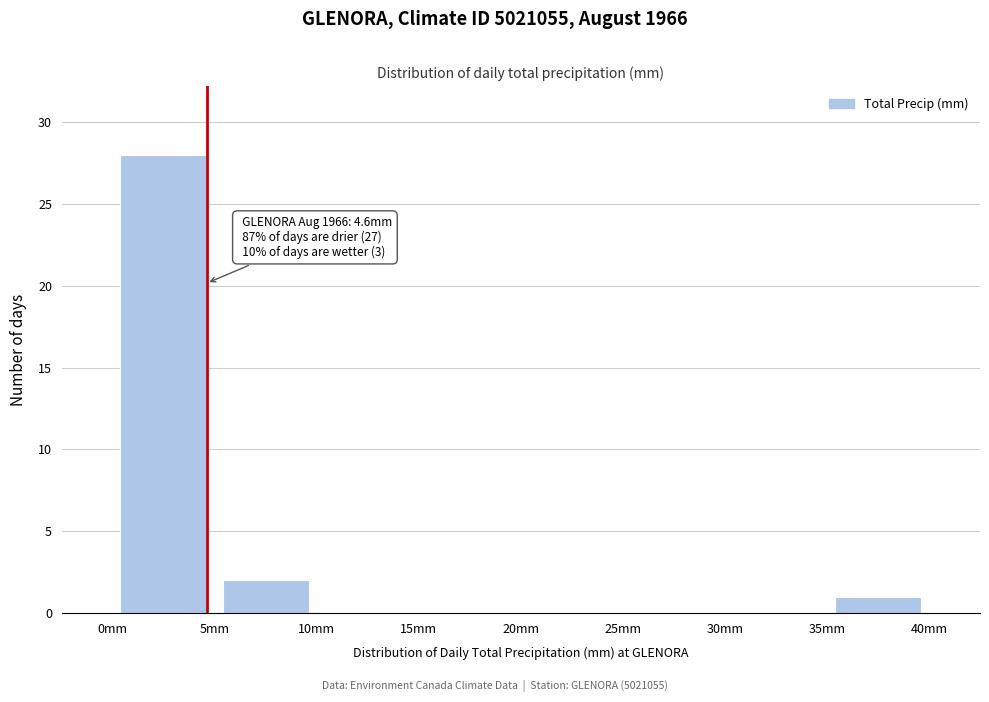

Over which range of the x-axis is the bar tallest?

0 to 5